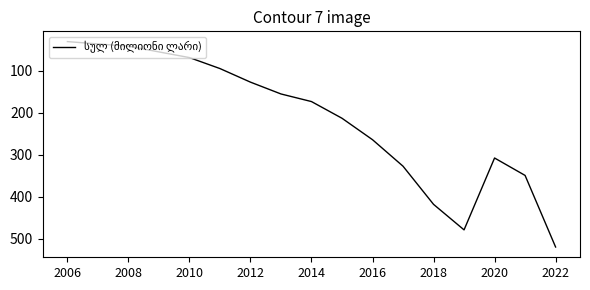

What is the minimum value shown in the chart?

31.0